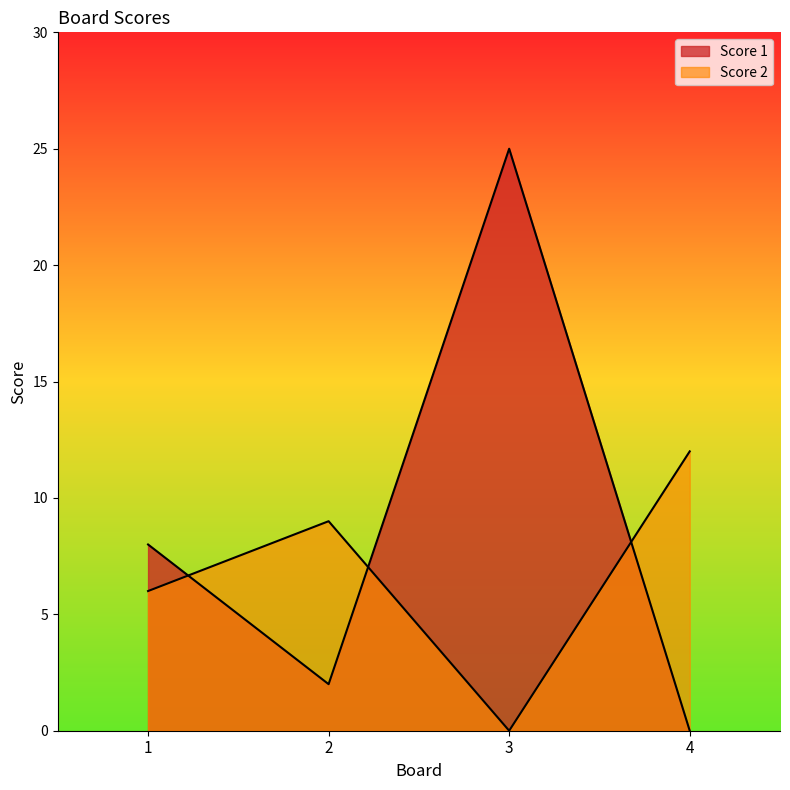

Which series has the largest total across all categories?

Score 1